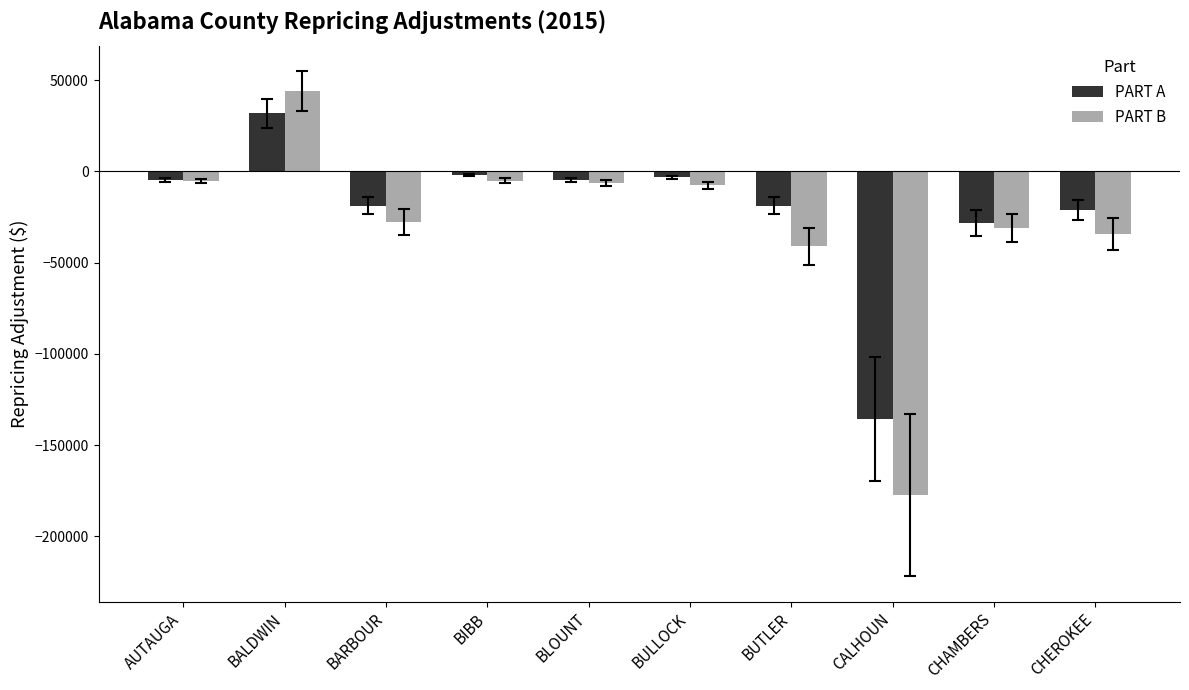

What is the average value of the PART B series?

-29149.0